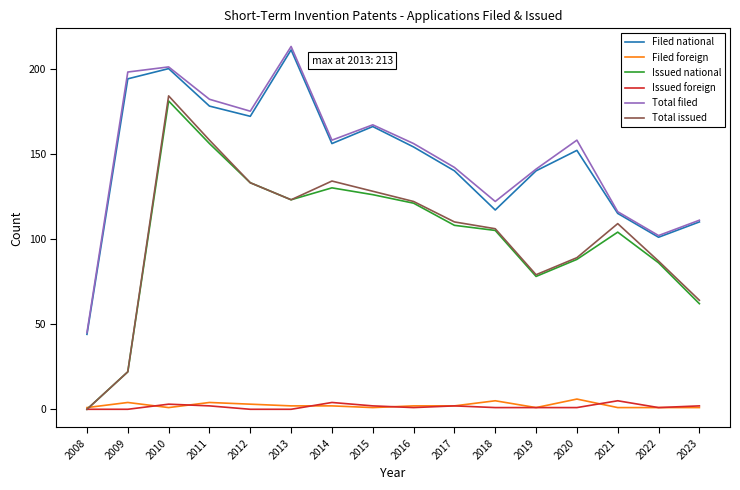

Which series has the widest spread of values?

Total issued